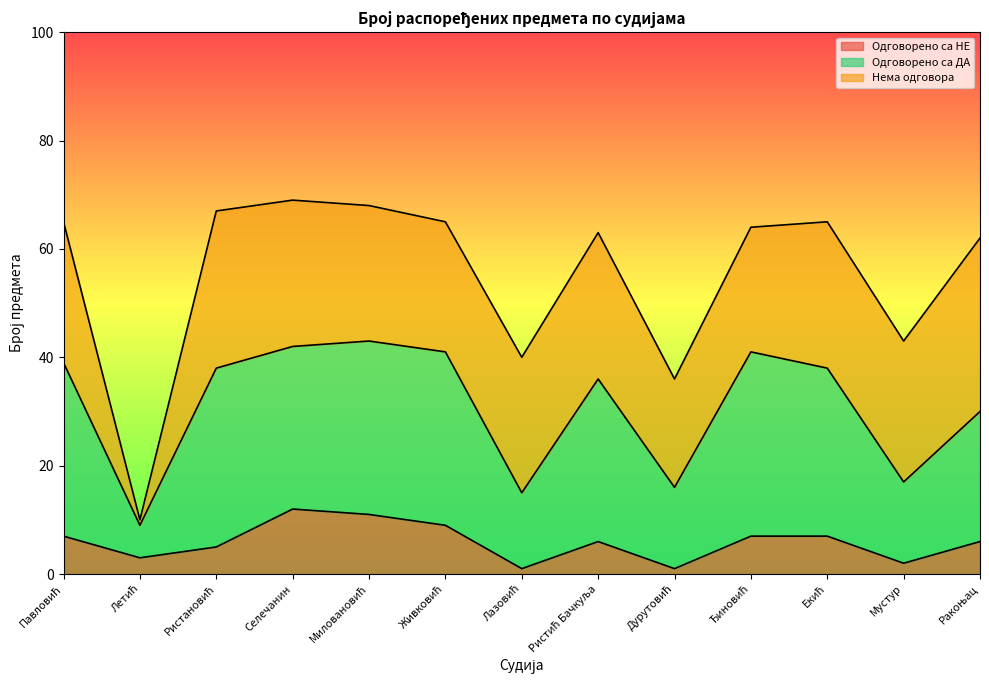

True or false: Одговорено са ДА and Одговорено са НЕ intersect in this chart.

False